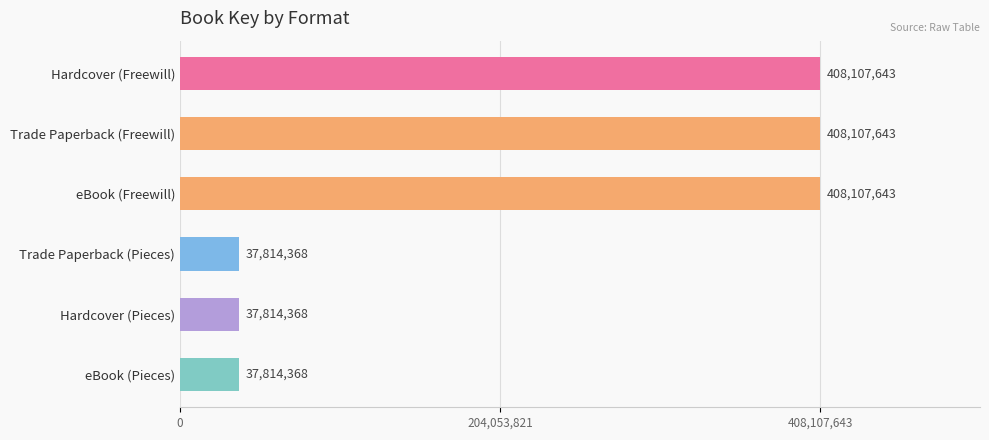

The chart shows a value of 628069823 at eBook (Freewill). True or false?

False